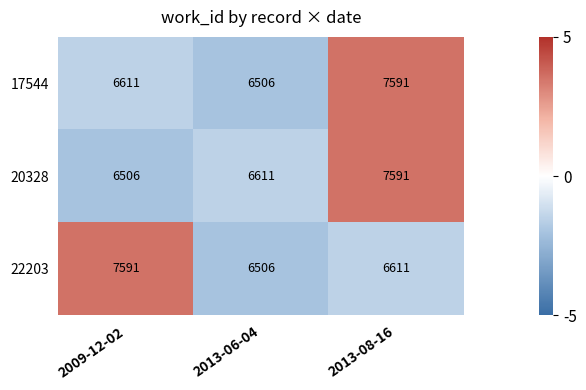

What is the average value of the 20328 series?

6903